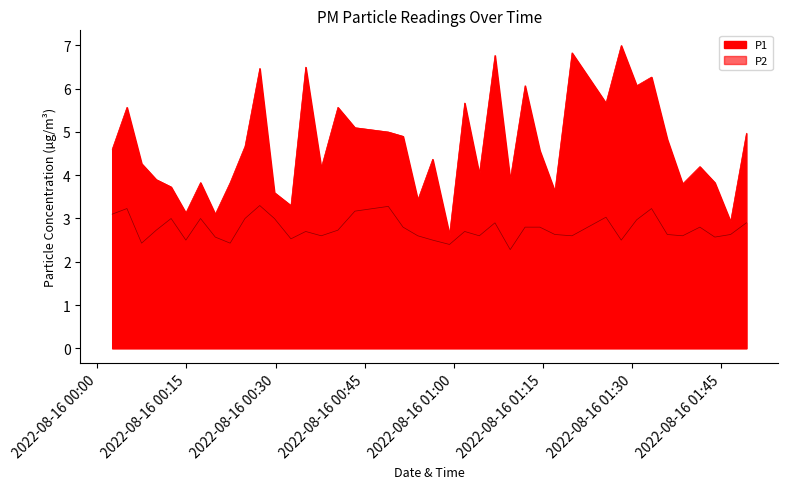

At which label does P1 first exceed 4?

2022-08-16T00:02:30